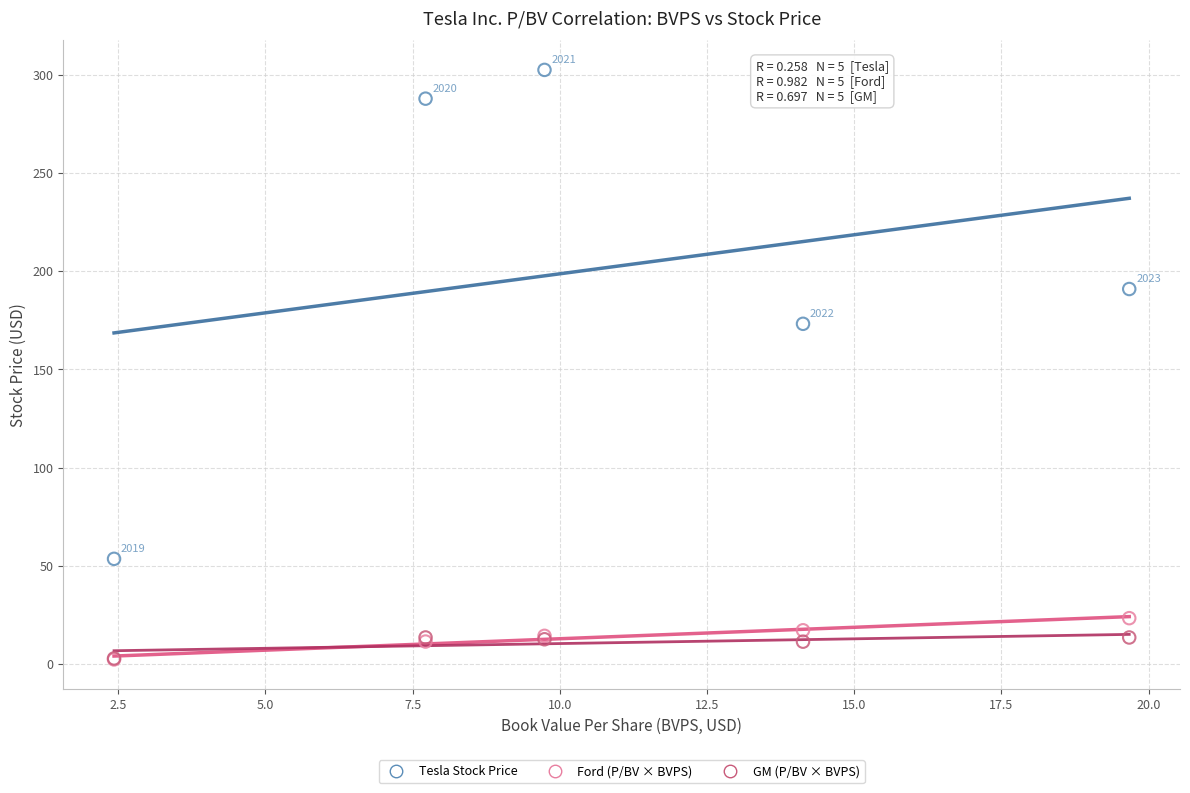

Which series has the largest Y range (max minus min)?

Tesla Stock Price